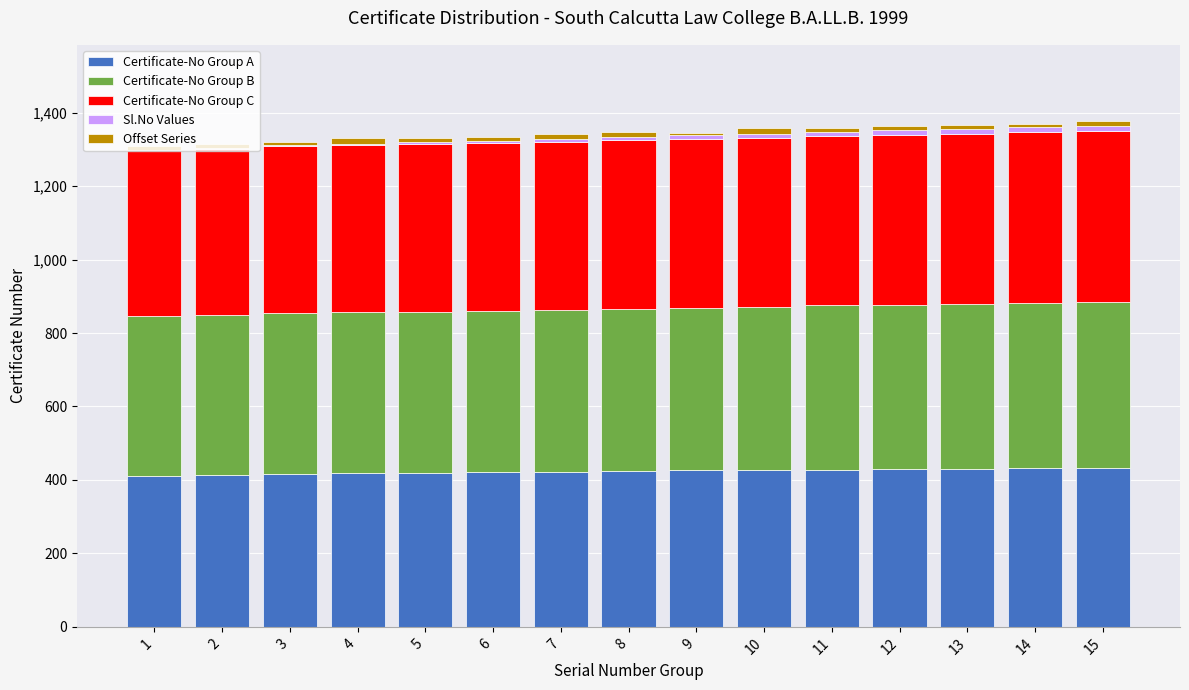

What is the highest value of the Certificate-No Group A series?

433